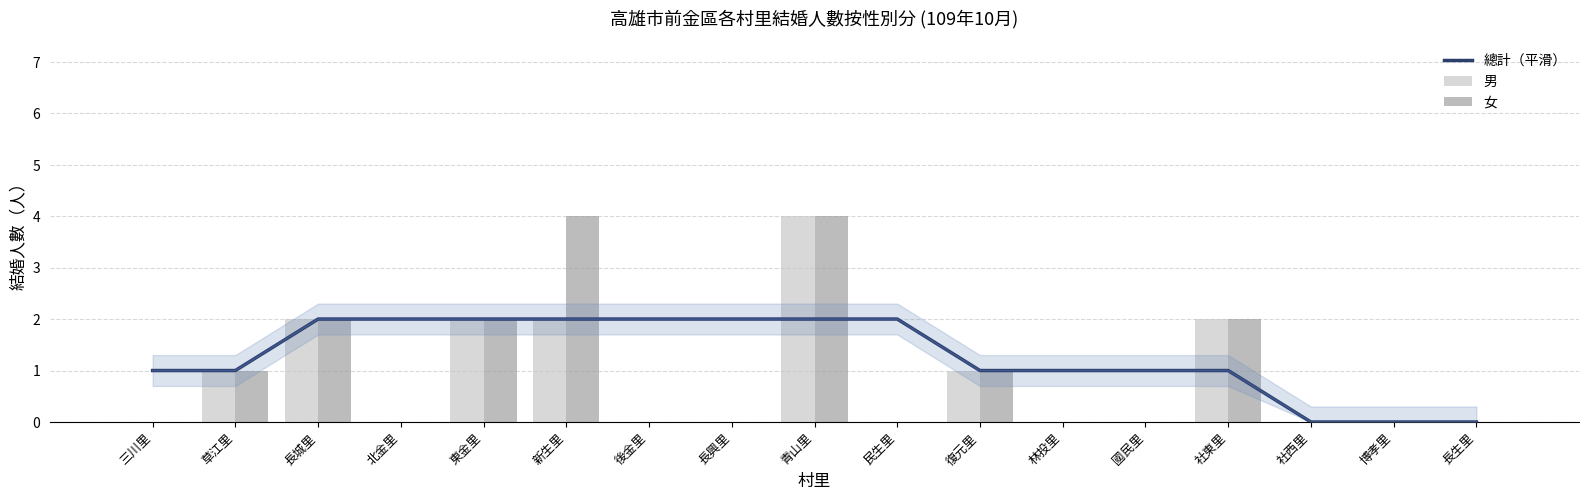

Reading left to right, transcribe all the data shown in this chart.

總計（平滑）: 1	1	2	2	2	2	2	2	2	2	1	1	1	1	0	0	0
男: 0	1	2	0	2	2	0	0	4	0	1	0	0	2	0	0	0
女: 0	1	2	0	2	4	0	0	4	0	1	0	0	2	0	0	0